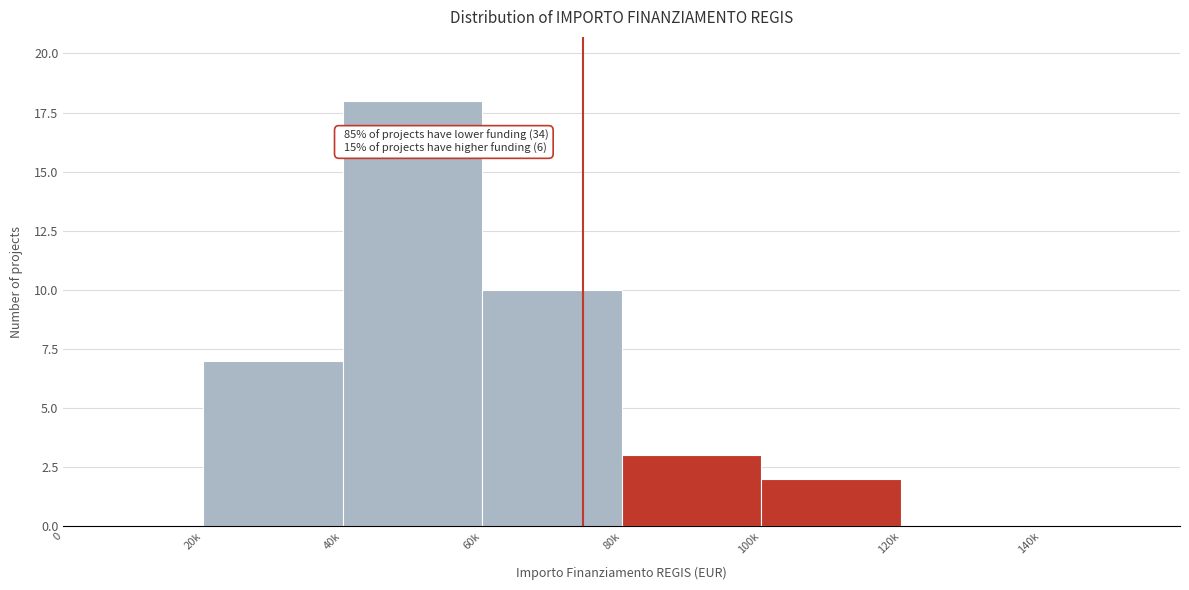

Reading right to left, extract all data points from this chart.

140k=0	120k=0	100k=2	80k=3	60k=10	40k=18	20k=7	0=0